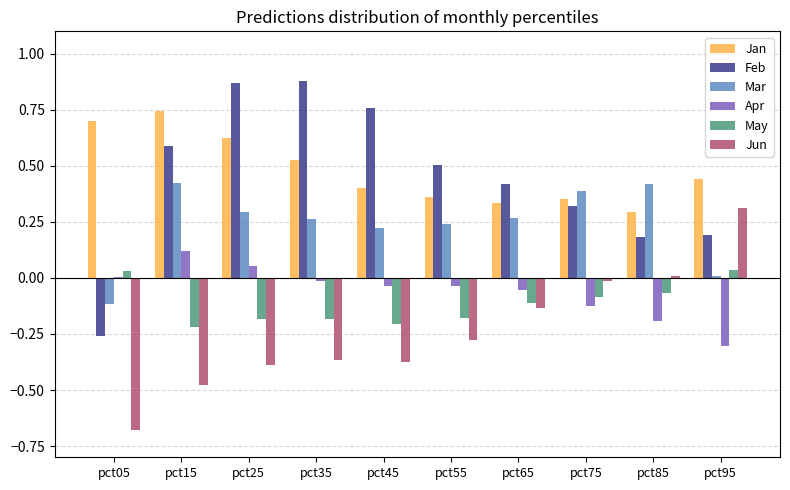

At how many categories does at least one series exceed 0?

10